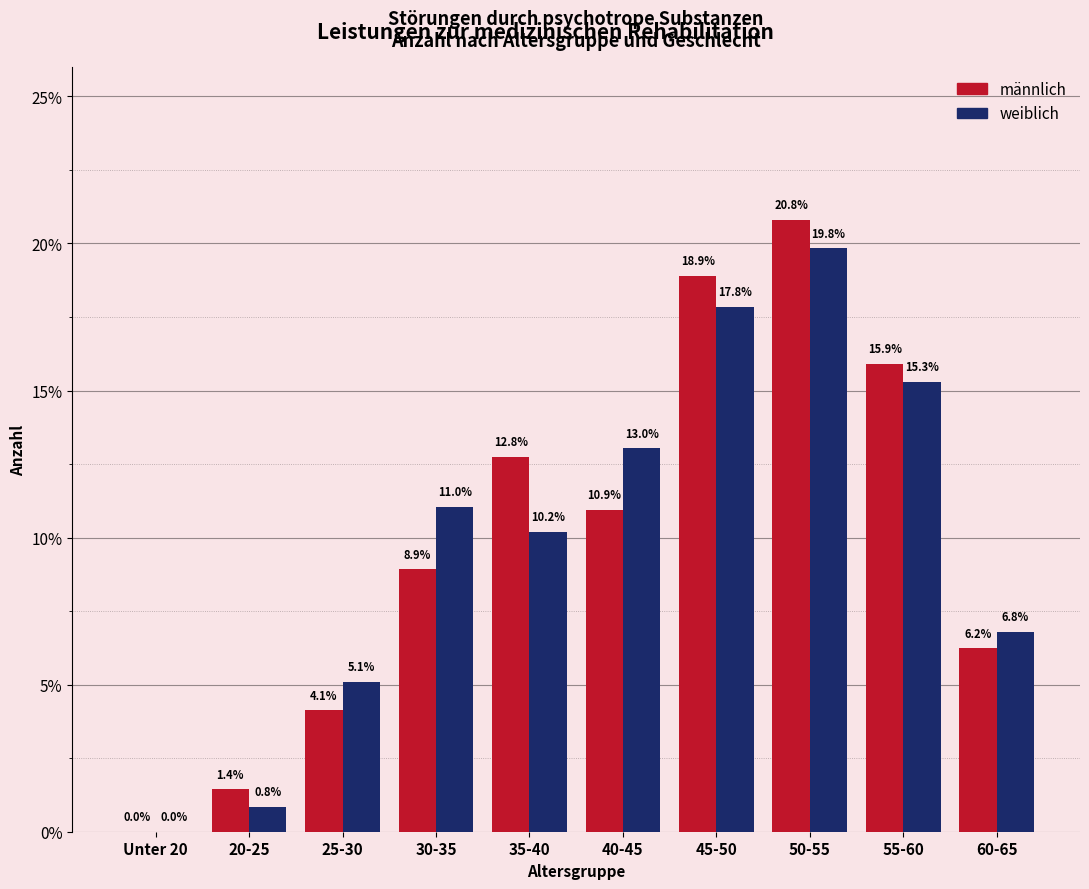

Reading left to right, list all the values displayed in this chart.

männlich: Unter 20=0.0	20-25=1.4	25-30=4.1	30-35=8.9	35-40=12.8	40-45=10.9	45-50=18.9	50-55=20.8	55-60=15.9	60-65=6.2
weiblich: Unter 20=0.0	20-25=0.8	25-30=5.1	30-35=11.0	35-40=10.2	40-45=13.0	45-50=17.8	50-55=19.8	55-60=15.3	60-65=6.8